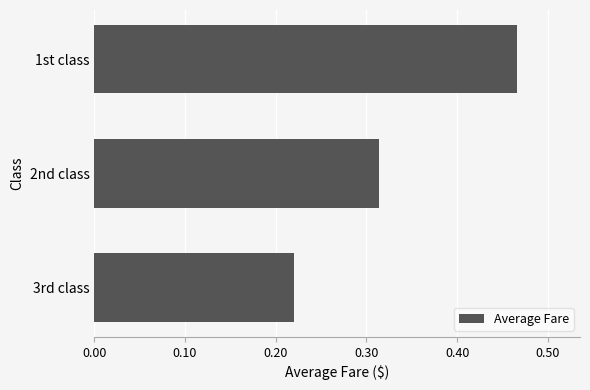

Is it true that the value at 1st class is 0.2?

False